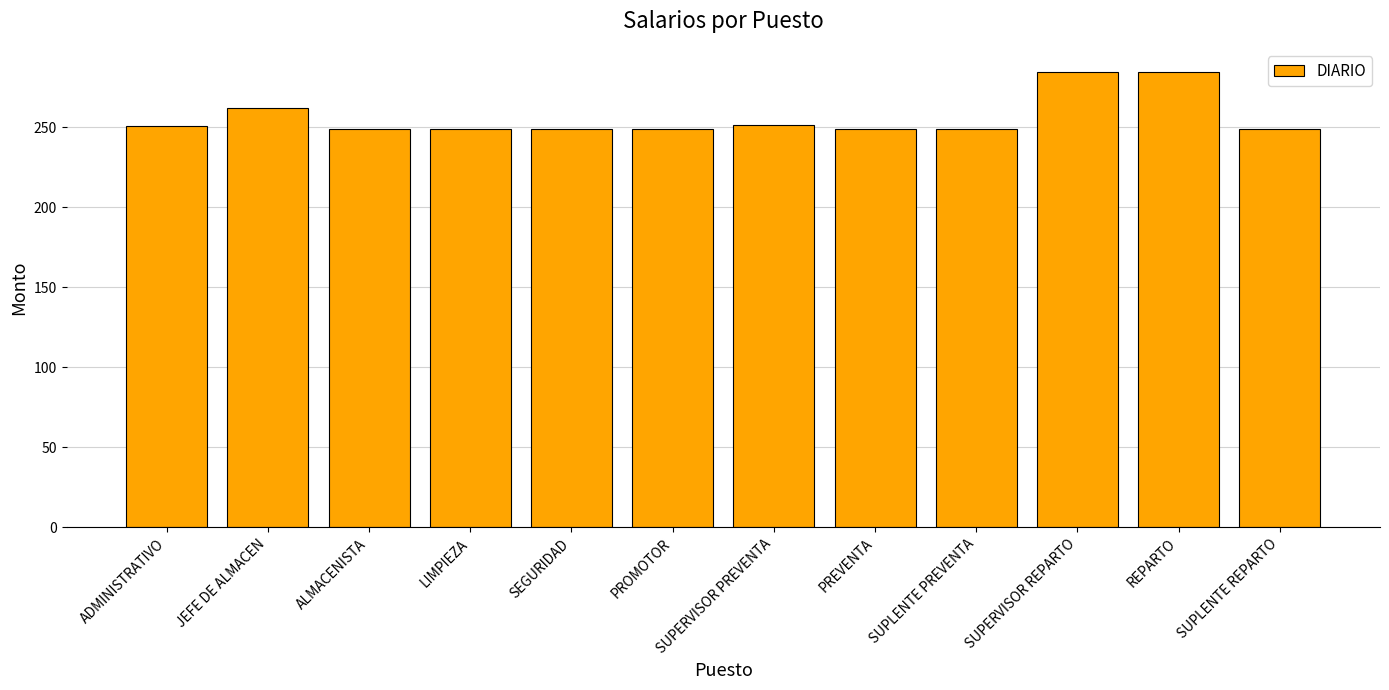

Is it true that the value at ADMINISTRATIVO is 377.7?

False